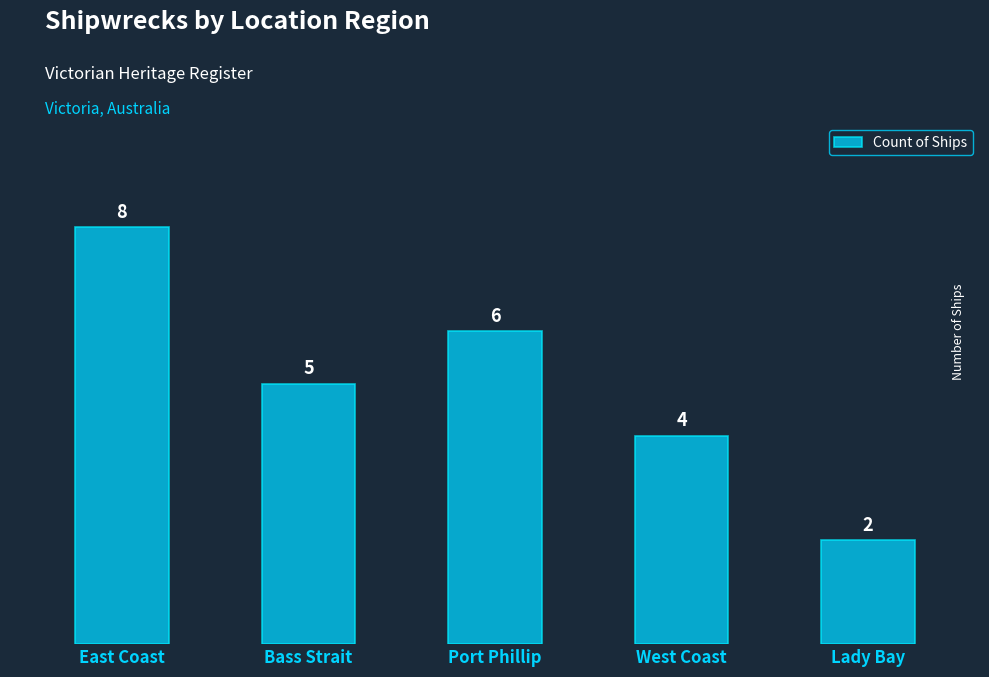

The chart shows a value of 4 at West Coast. True or false?

True